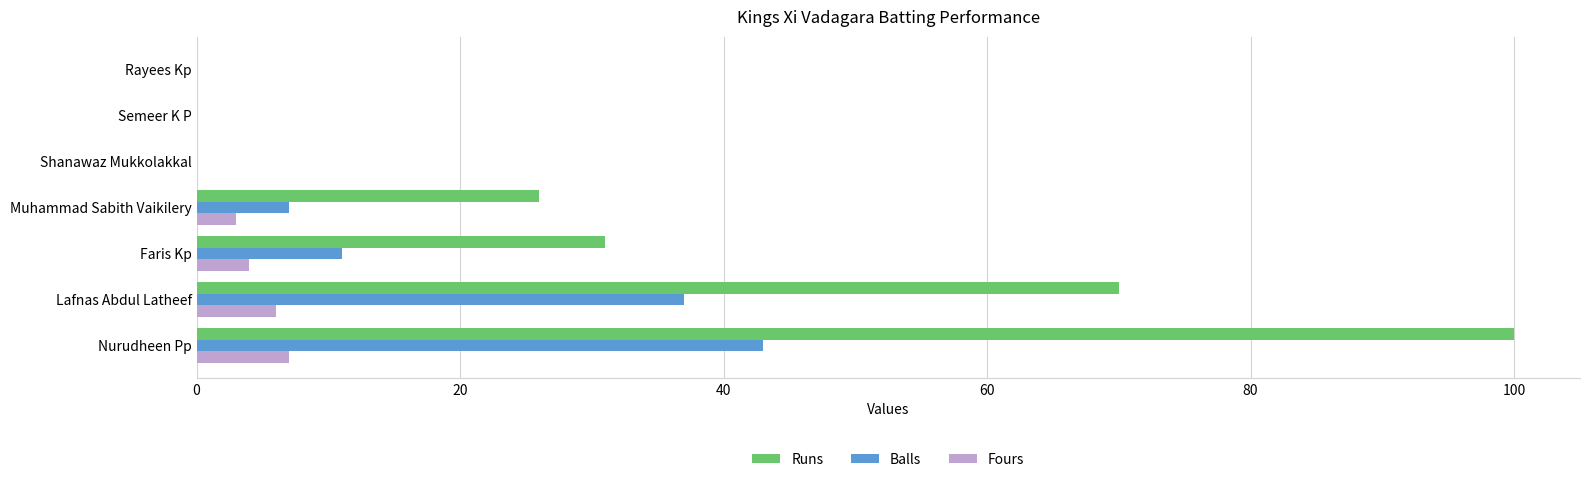

How many series are shown in this chart?

3